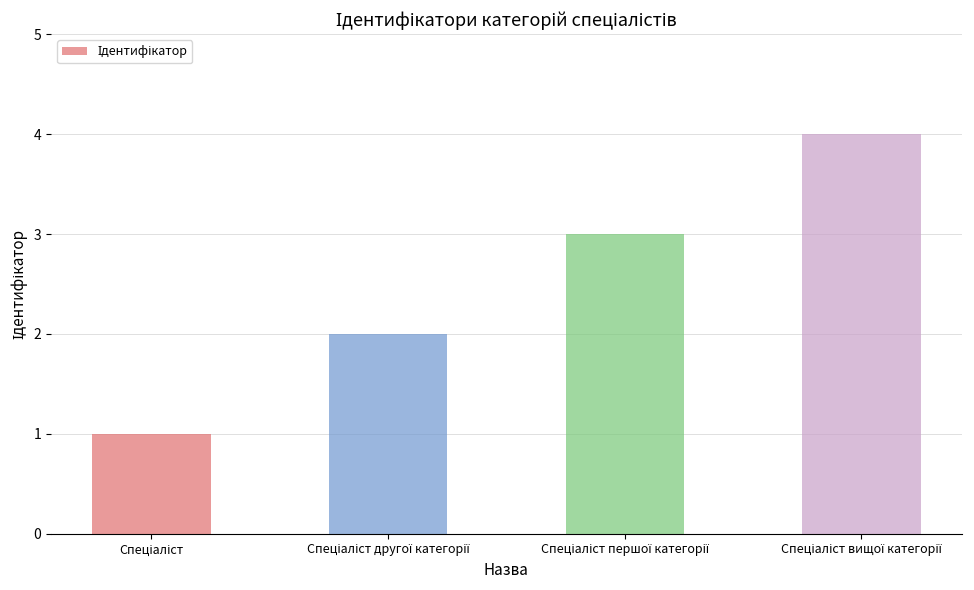

What is the difference between the maximum and minimum values?

3